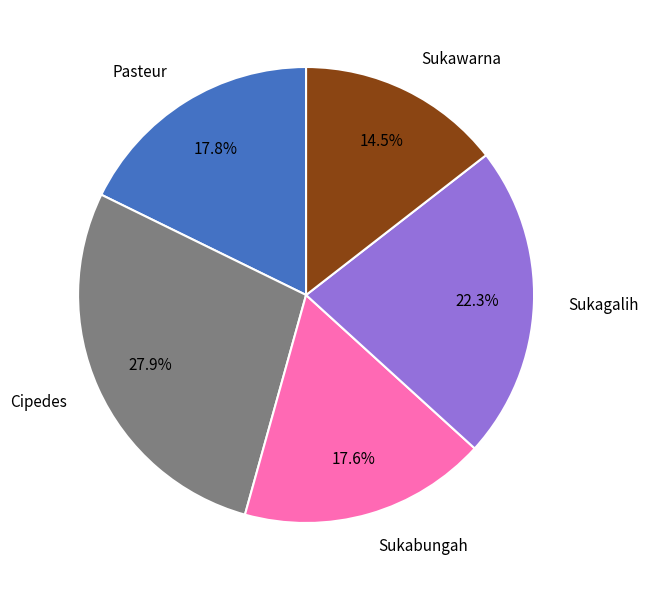

How much of the chart is everything except Pasteur?

82.2%